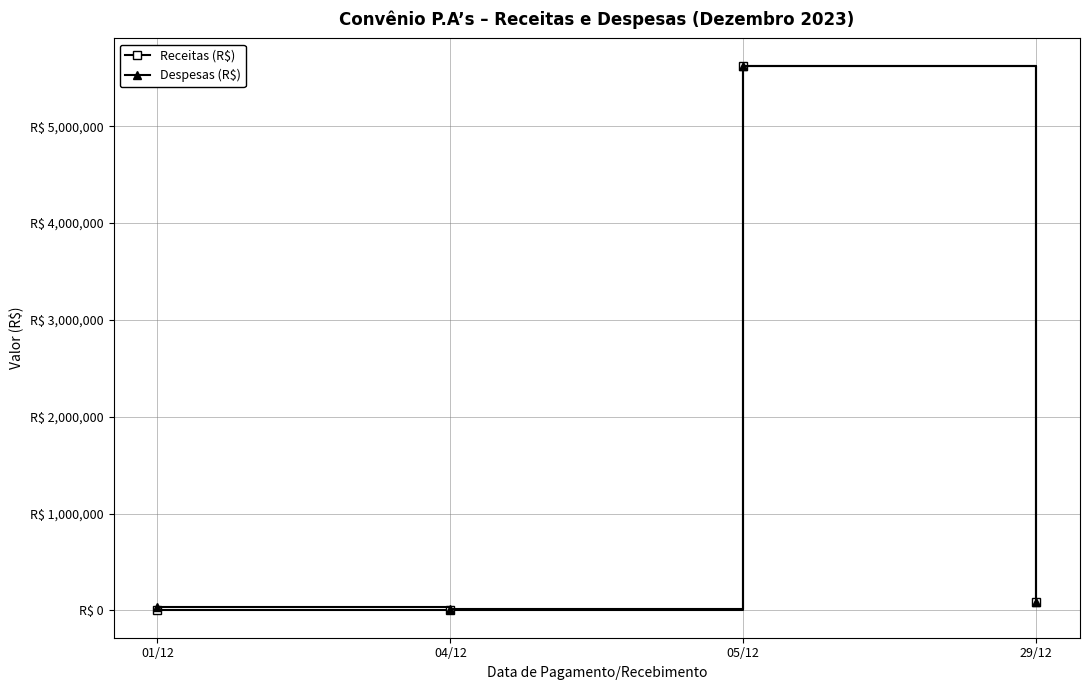

True or false: Receitas (R$) and Despesas (R$) cross at least once.

False